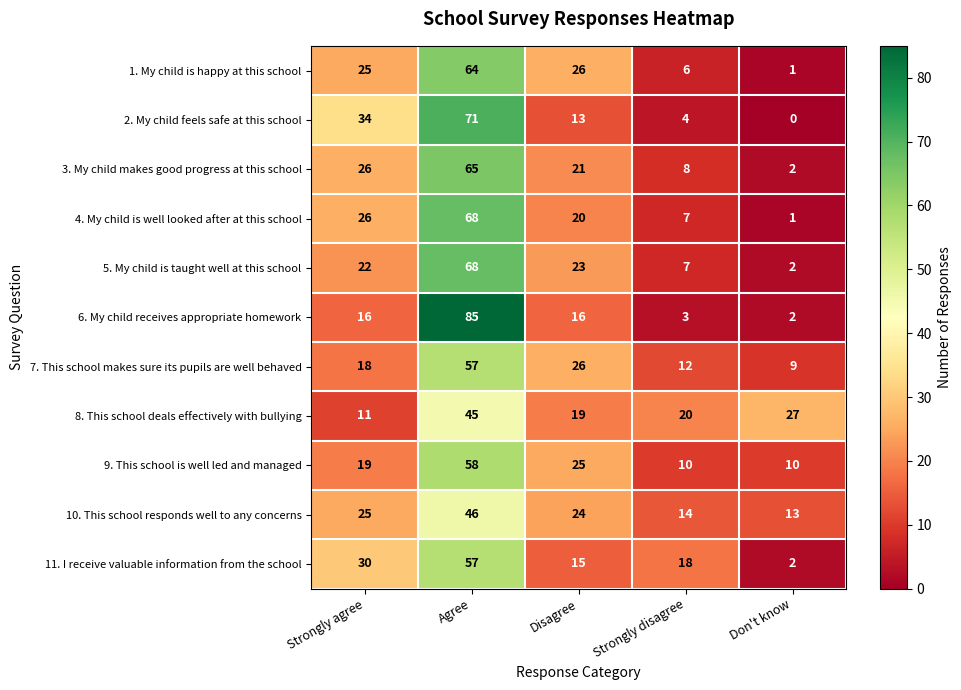

At which category is the sum across all series the highest?

Agree